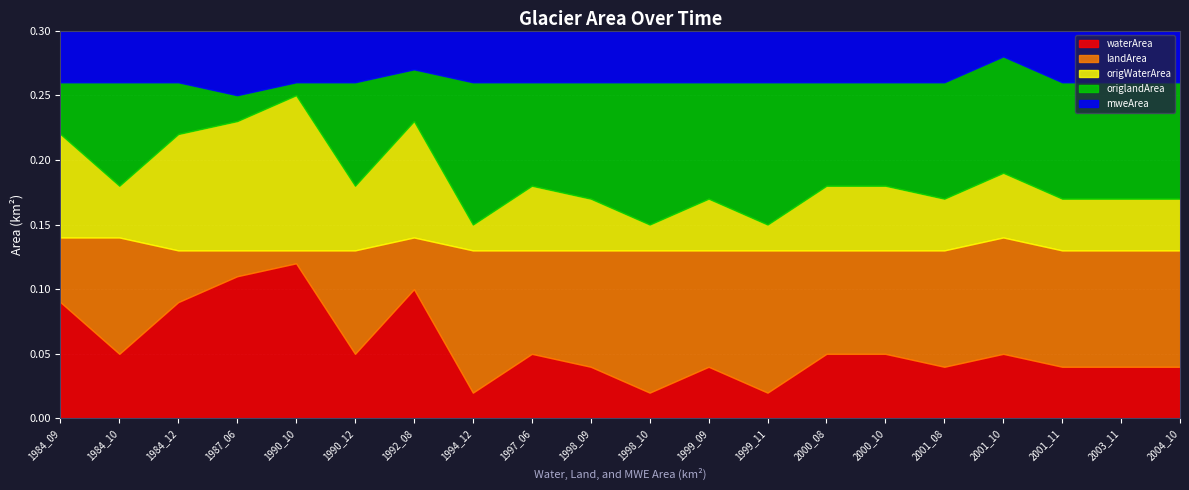

What is the difference between the highest and lowest values at 1992_08?

0.1